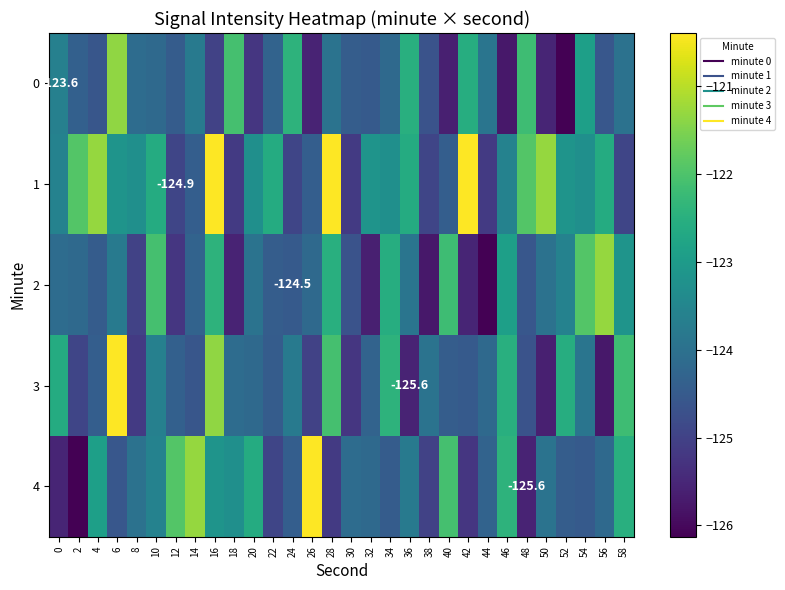

What is the difference between the maximum and second lowest values in the 3 series?

5.2